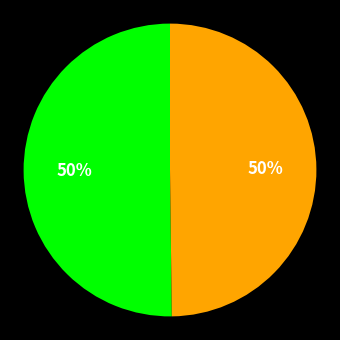

To the nearest percent, what is the average slice percentage?

50%